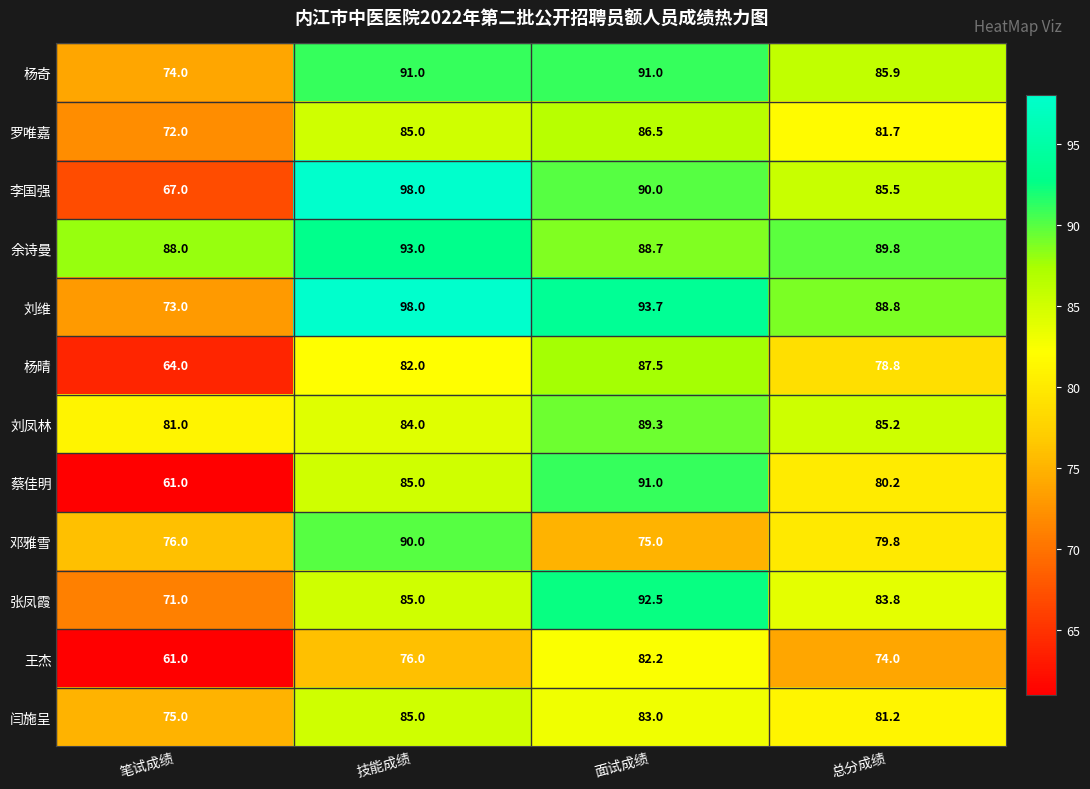

What is the sum of all 邓雅雪 values?

320.8